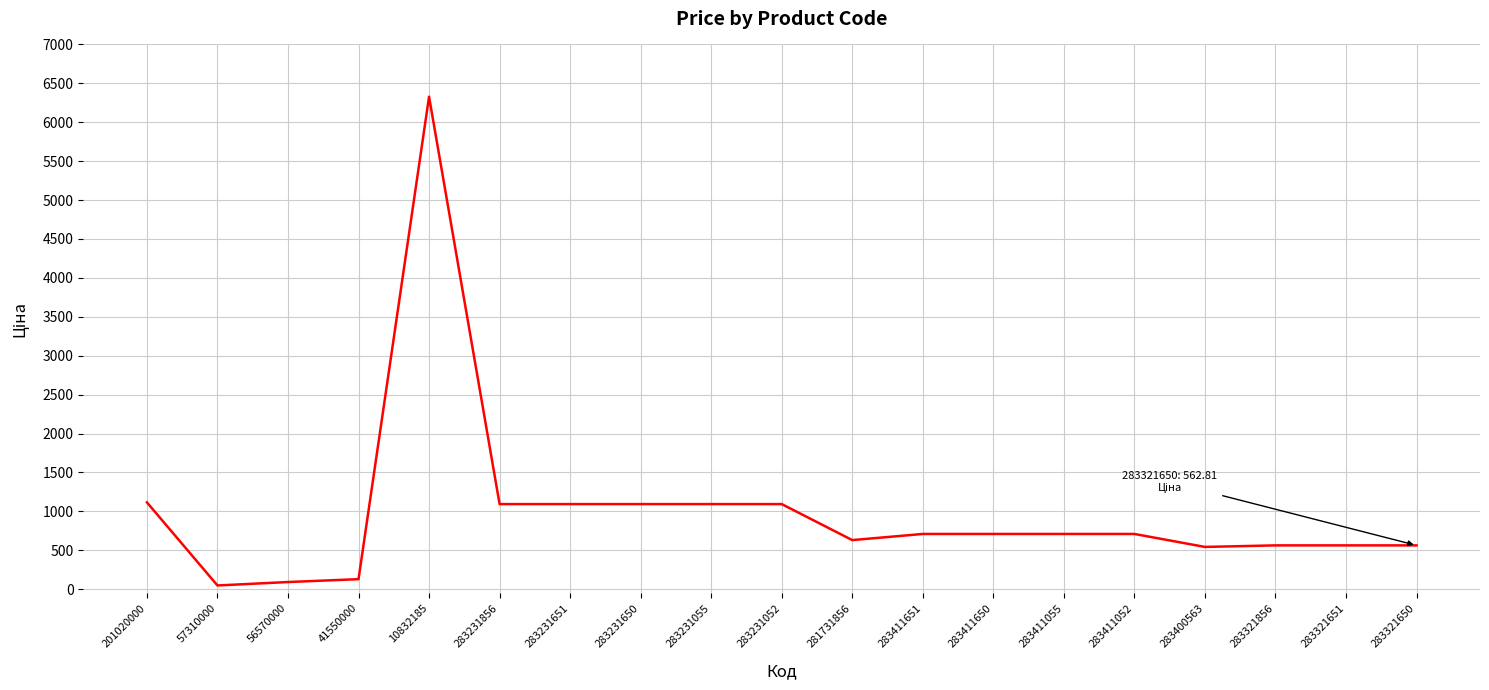

What is the ratio of the value at 283231856 to the value at 283321650?

1.9